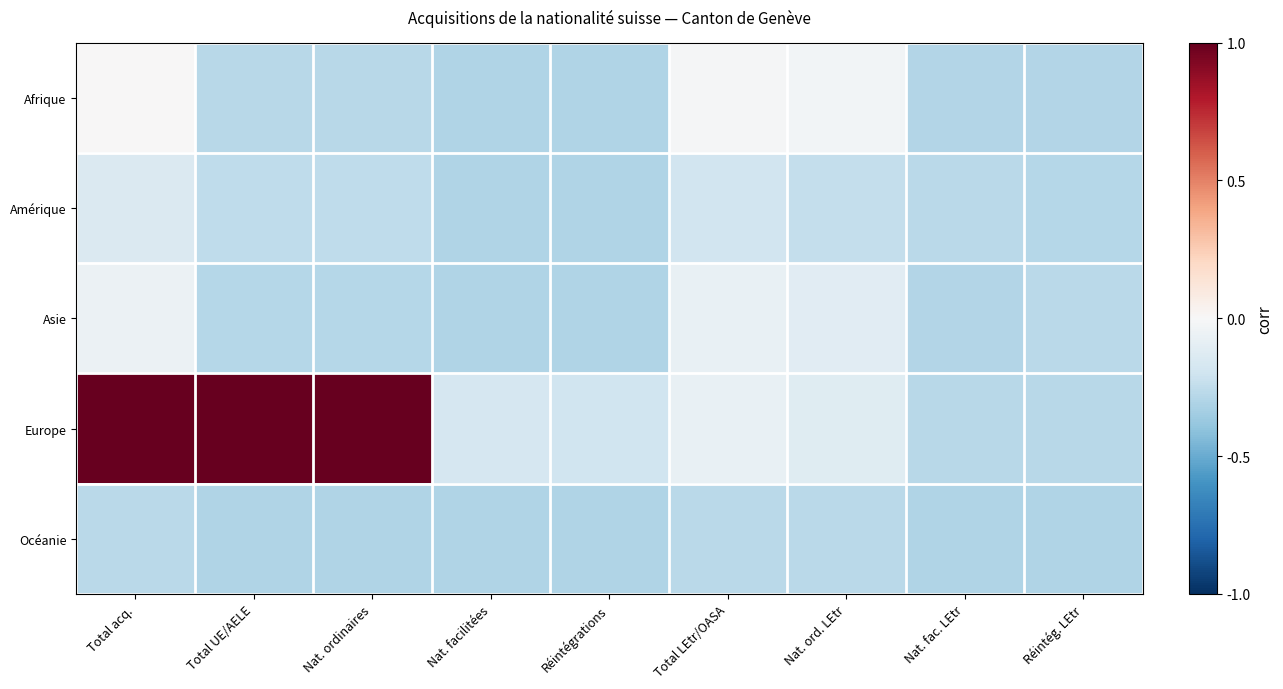

Reading left to right, extract all data points from this chart.

Afrique: Total acq.=0.0	Total UE/AELE=-0.3	Nat. ordinaires=-0.3	Nat. facilitées=-0.3	Réintégrations=-0.3	Total LEtr/OASA=-0.0	Nat. ord. LEtr=-0.0	Nat. fac. LEtr=-0.3	Réintég. LEtr=-0.3
Amérique: Total acq.=-0.1	Total UE/AELE=-0.3	Nat. ordinaires=-0.3	Nat. facilitées=-0.3	Réintégrations=-0.3	Total LEtr/OASA=-0.2	Nat. ord. LEtr=-0.2	Nat. fac. LEtr=-0.3	Réintég. LEtr=-0.3
Asie: Total acq.=-0.1	Total UE/AELE=-0.3	Nat. ordinaires=-0.3	Nat. facilitées=-0.3	Réintégrations=-0.3	Total LEtr/OASA=-0.1	Nat. ord. LEtr=-0.1	Nat. fac. LEtr=-0.3	Réintég. LEtr=-0.3
Europe: Total acq.=1.0	Total UE/AELE=1.0	Nat. ordinaires=1.0	Nat. facilitées=-0.2	Réintégrations=-0.2	Total LEtr/OASA=-0.1	Nat. ord. LEtr=-0.1	Nat. fac. LEtr=-0.3	Réintég. LEtr=-0.3
Océanie: Total acq.=-0.3	Total UE/AELE=-0.3	Nat. ordinaires=-0.3	Nat. facilitées=-0.3	Réintégrations=-0.3	Total LEtr/OASA=-0.3	Nat. ord. LEtr=-0.3	Nat. fac. LEtr=-0.3	Réintég. LEtr=-0.3